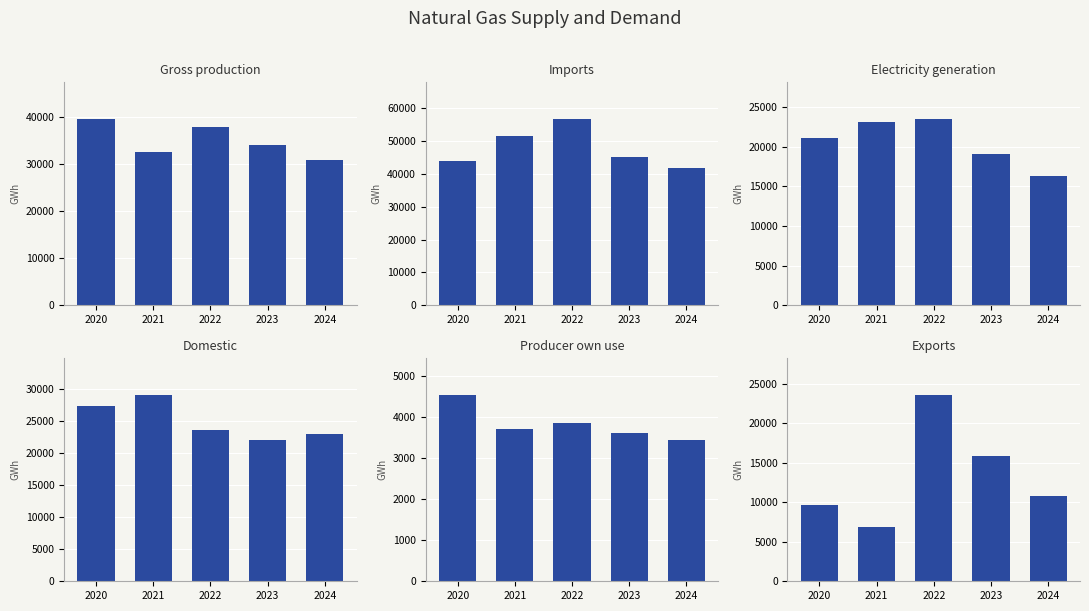

What is the sum of the Producer own use values at 2020 and 2024?

7938.9